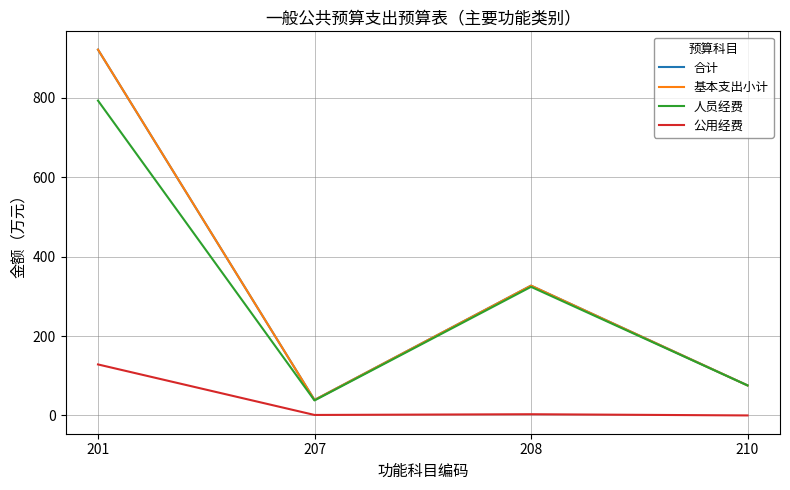

Is it true that 合计 equals 1529.3 at 201?

False